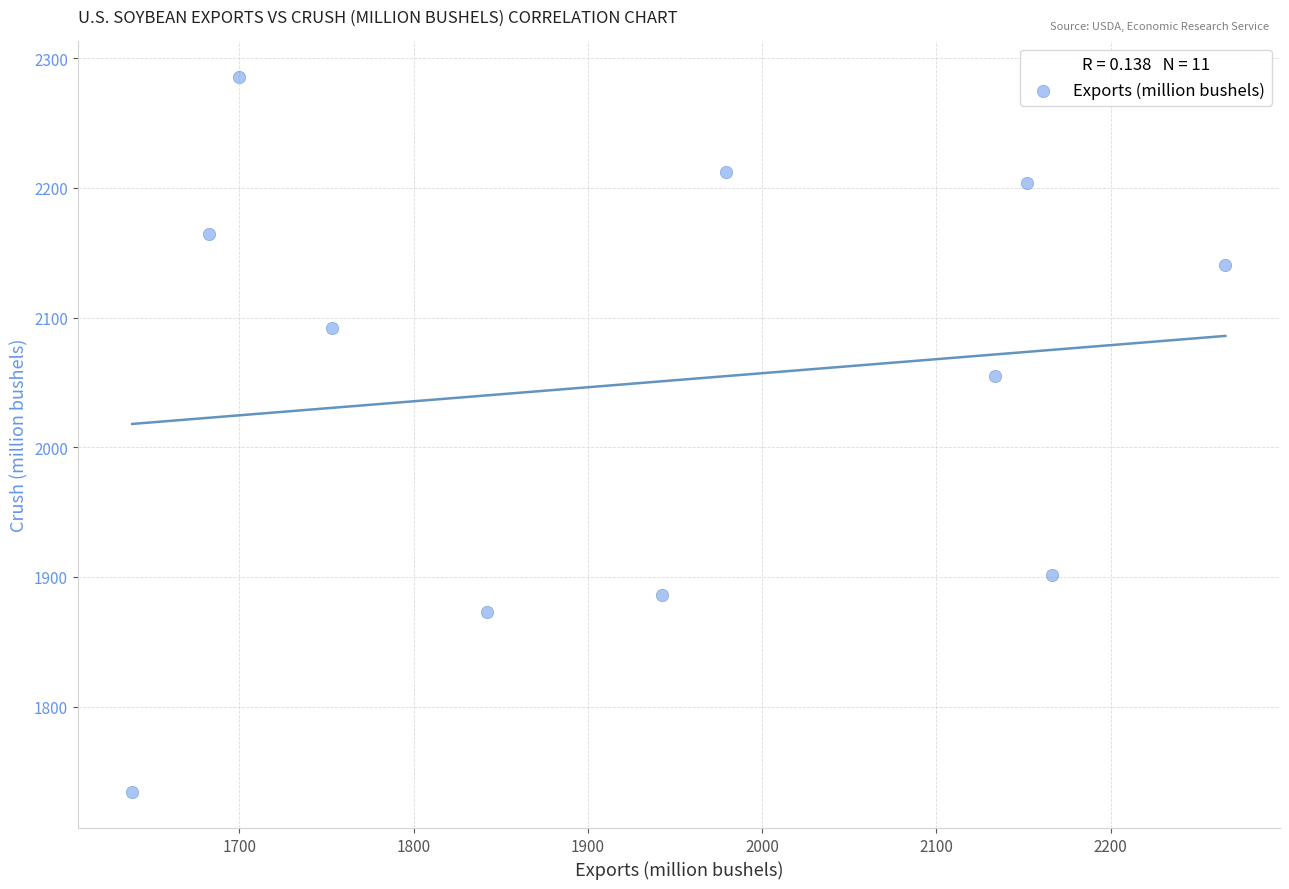

What Y value in the scatter plot is closest to 2009?

2054.9